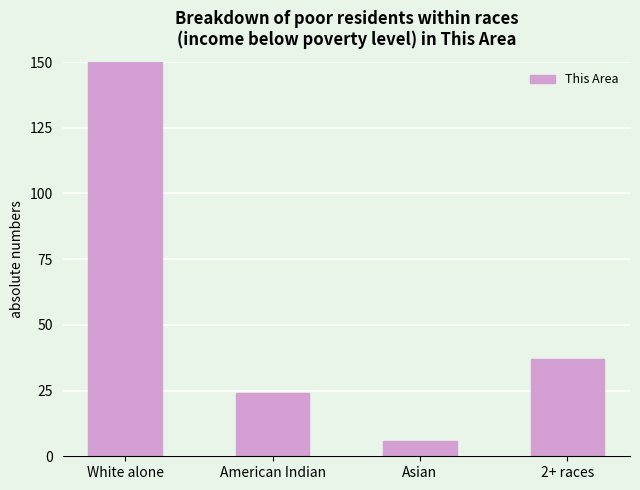

Are the bars grouped side by side (vs. stacked)?

No